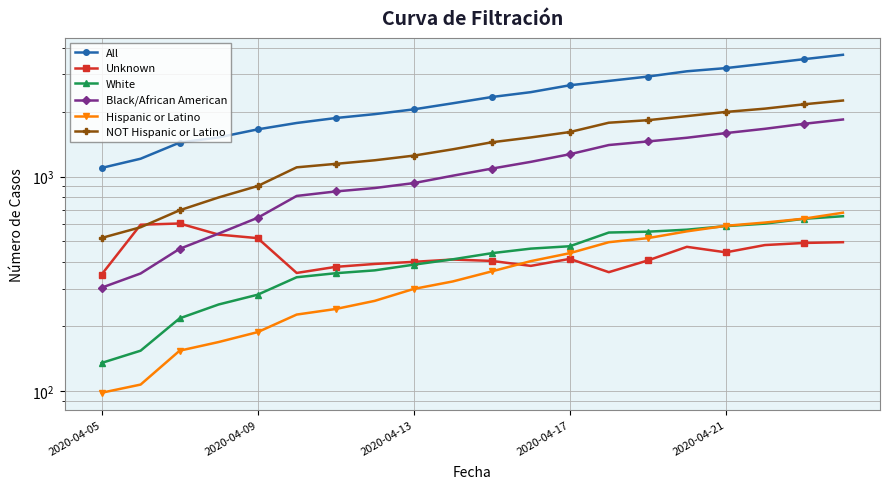

What are all the series names shown in the legend?

All, Unknown, White, Black/African American, Hispanic or Latino, NOT Hispanic or Latino